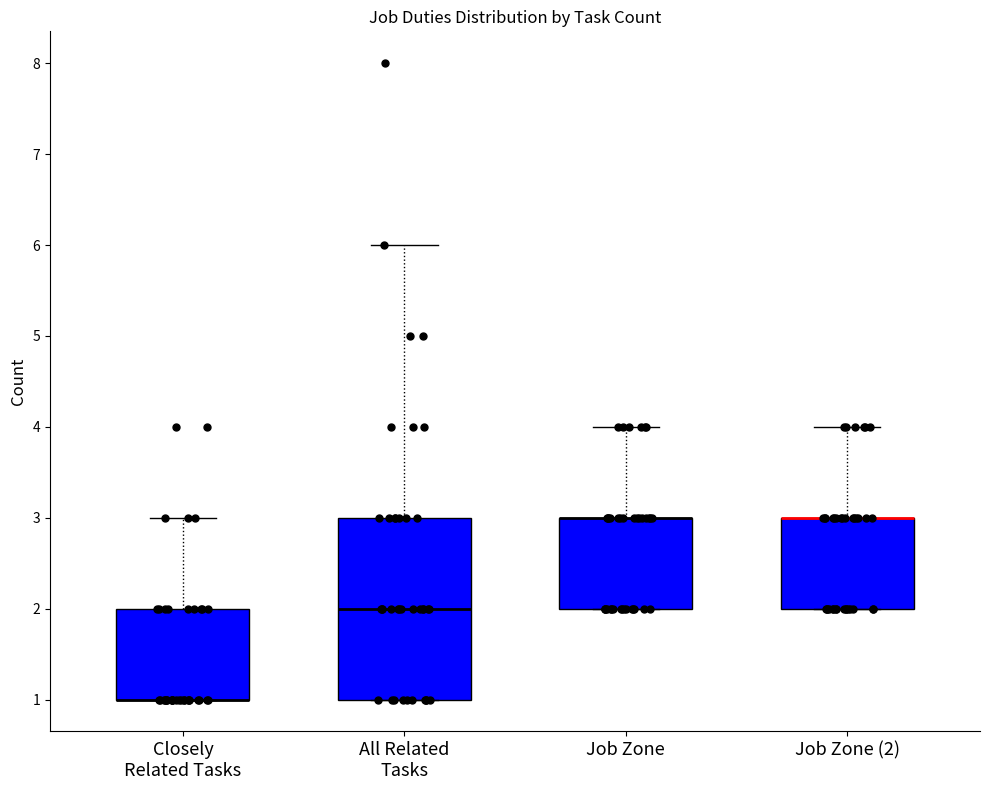

Reading left to right, read every box against the y-axis: the position of its median line, the range the box covers, and the ends of its whiskers. The values are not printed on the chart, so give them approximately, as read against the axis.

Closely Related Tasks: median 1 (drawn on the box's lower edge), box 1 to 2, whiskers 1 to 3
All Related Tasks: median 2, box 1 to 3, whiskers 1 to 6
Job Zone: median 3 (drawn on the box's upper edge), box 2 to 3, whiskers 2 to 4
Job Zone (2): median 3 (drawn on the box's upper edge), box 2 to 3, whiskers 2 to 4